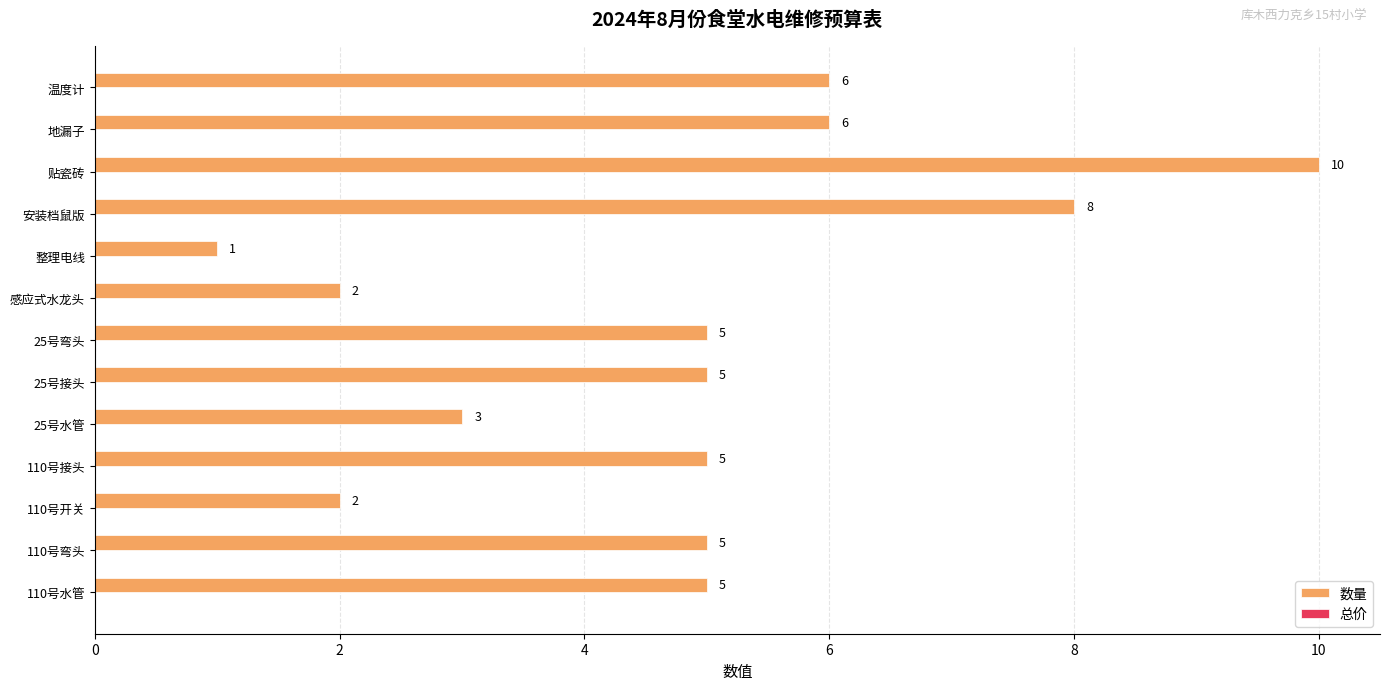

Reading bottom to top, extract all data points from this chart.

110号水管=5	110号弯头=5	110号开关=2	110号接头=5	25号水管=3	25号接头=5	25号弯头=5	感应式水龙头=2	整理电线=1	安装档鼠版=8	贴瓷砖=10	地漏子=6	温度计=6